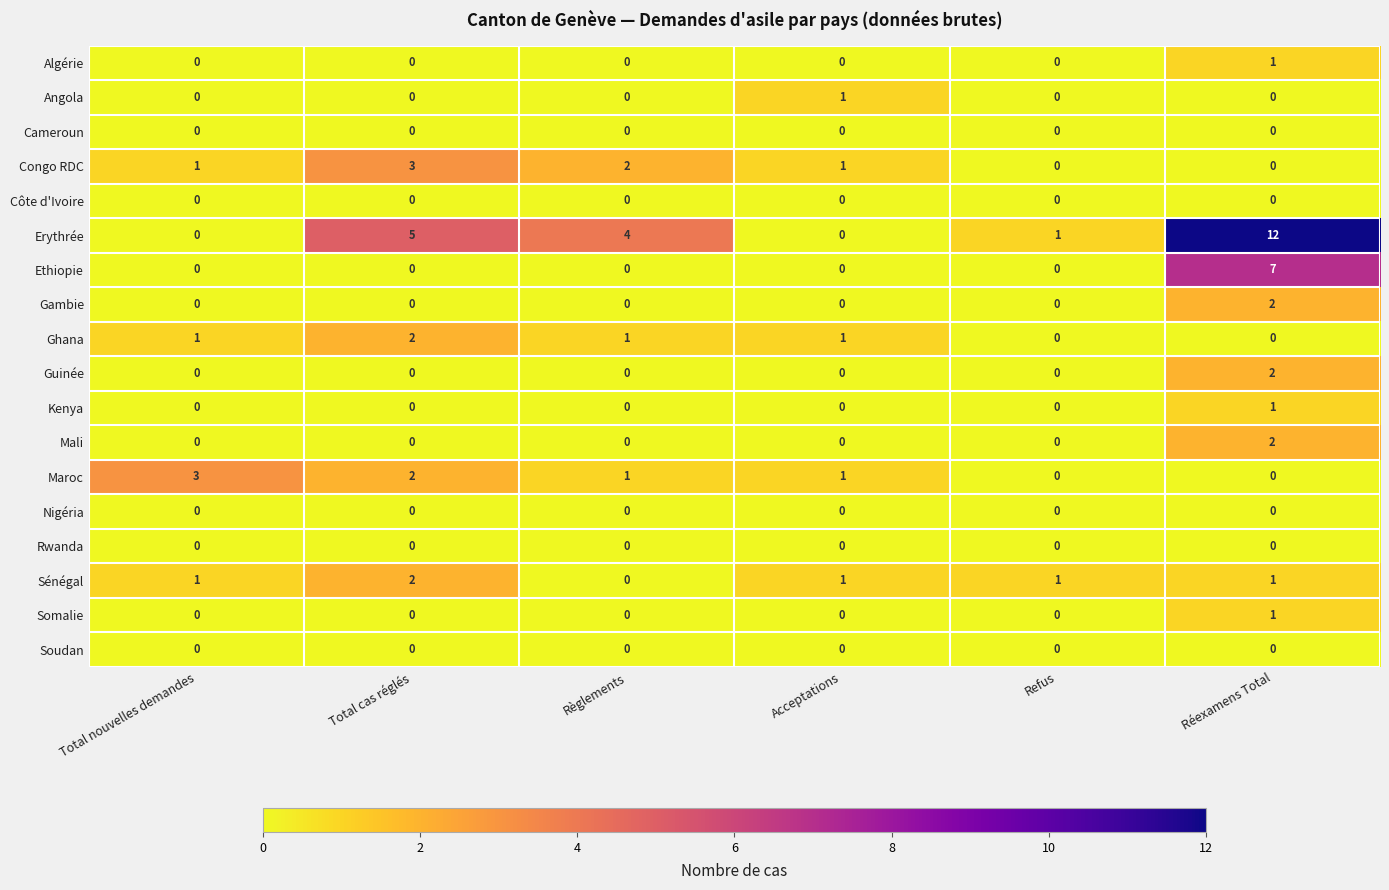

How many series are shown in this chart?

18